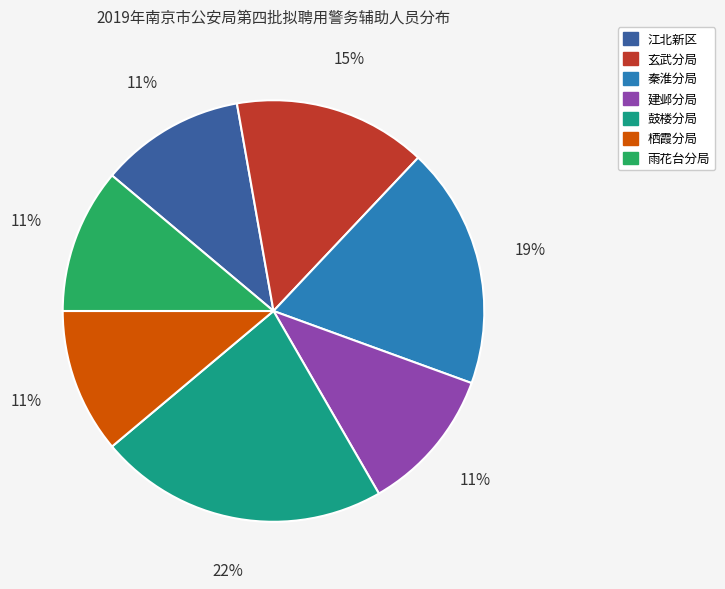

Is there a majority slice in this chart?

No